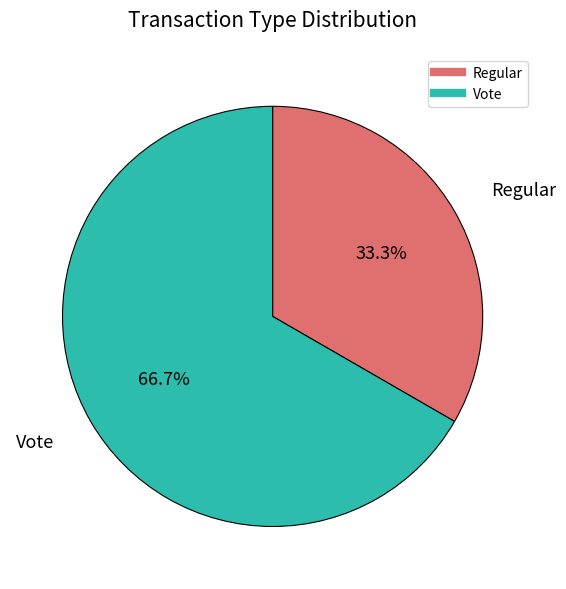

The Vote slice represents 59% of the pie. True or false?

False